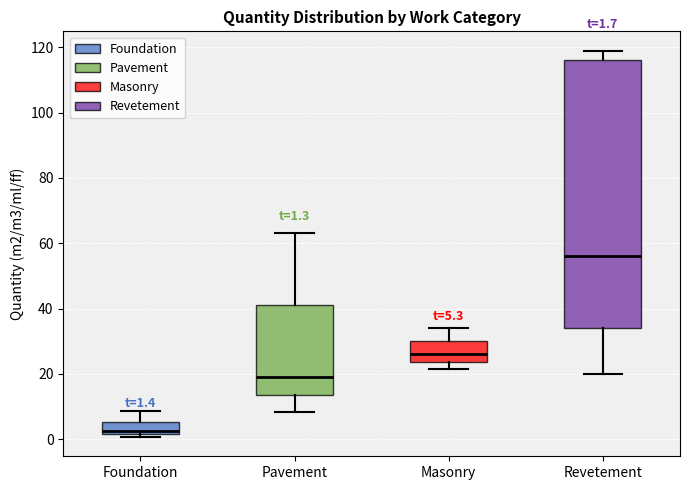

Which box's median line is the highest?

Revetement